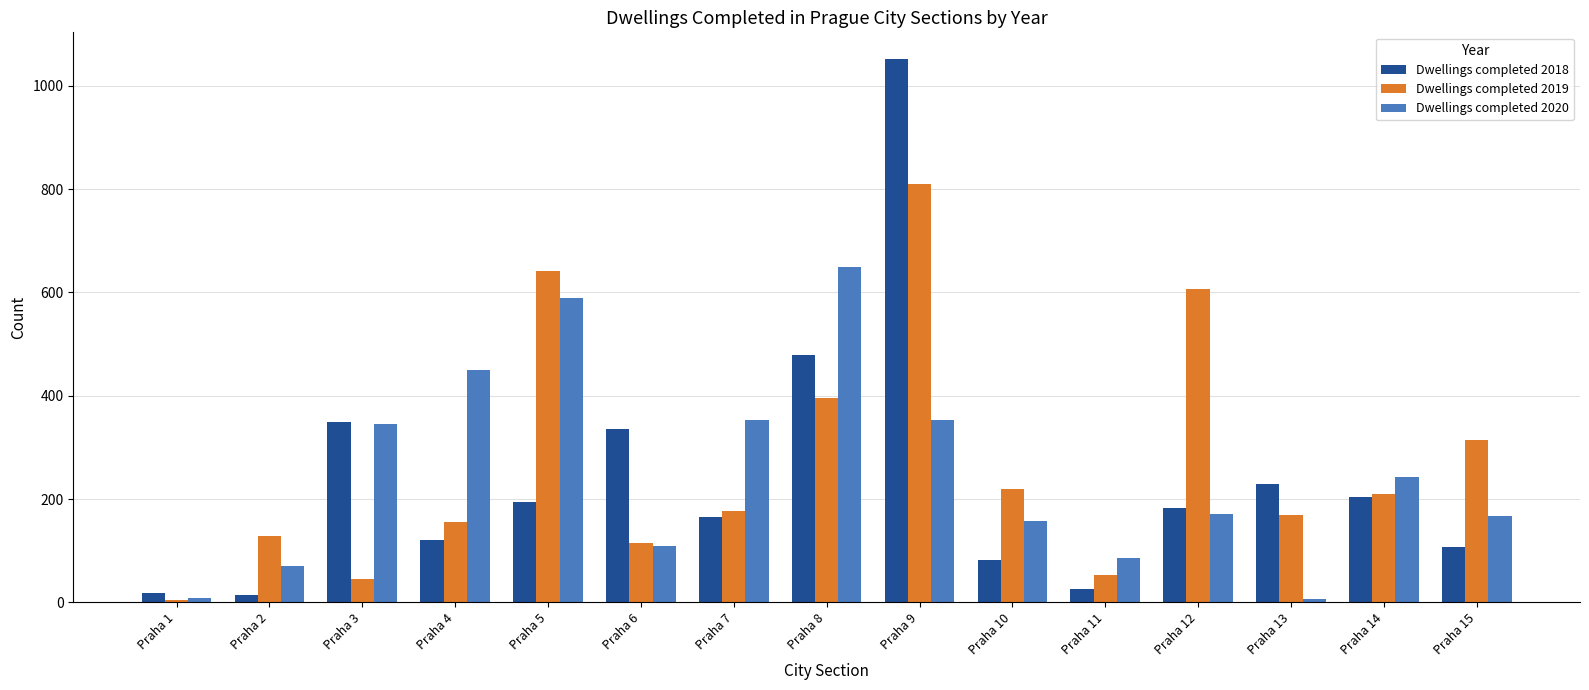

The Dwellings completed 2020 series shows 868 at Praha 5. True or false?

False